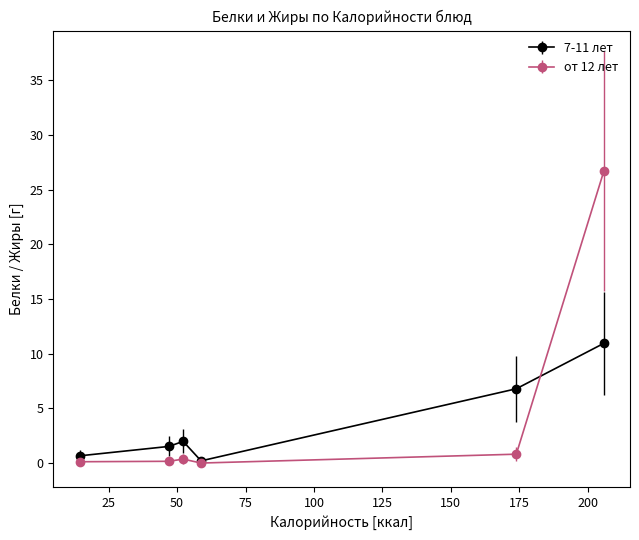

True or false: 7-11 лет has more than 2 interior local peaks.

False